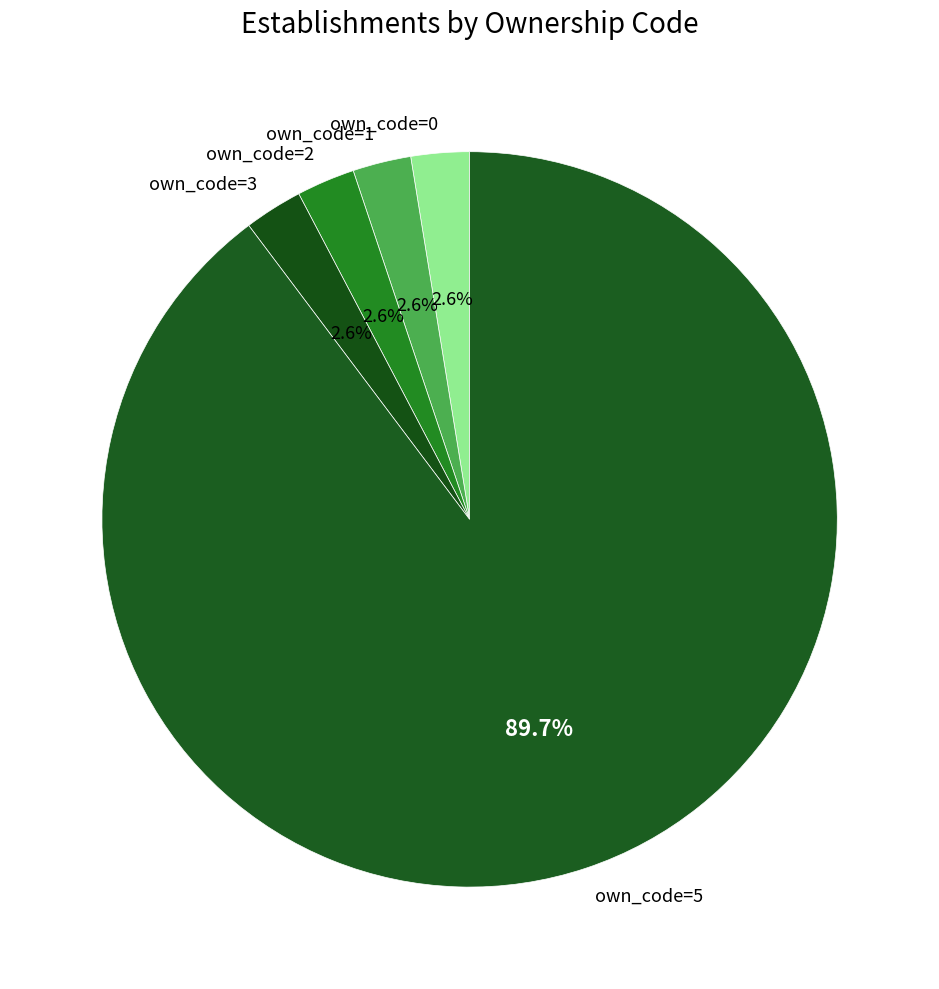

Between own_code=5 and own_code=3, which is larger?

own_code=5